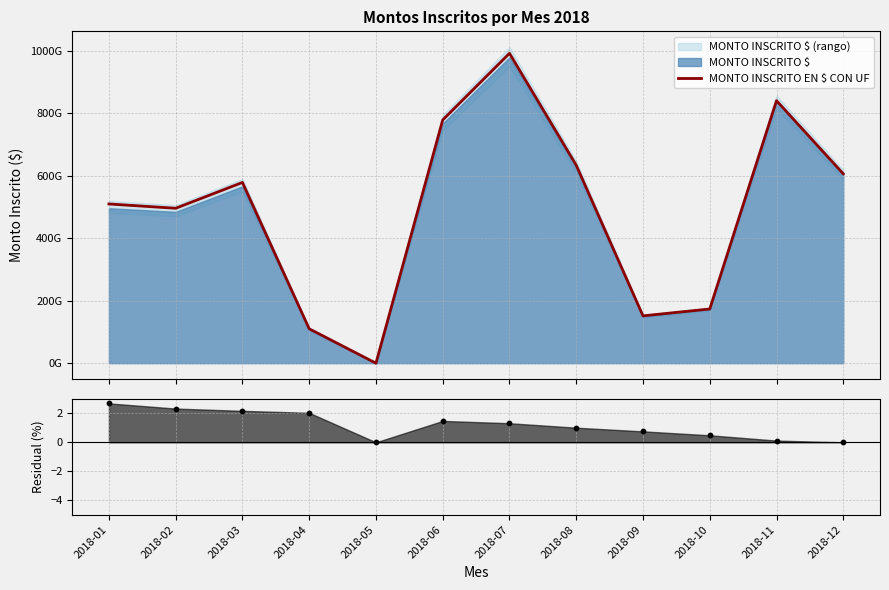

What is the change in value from 2018-05 to 2018-06?

+778984846231.8